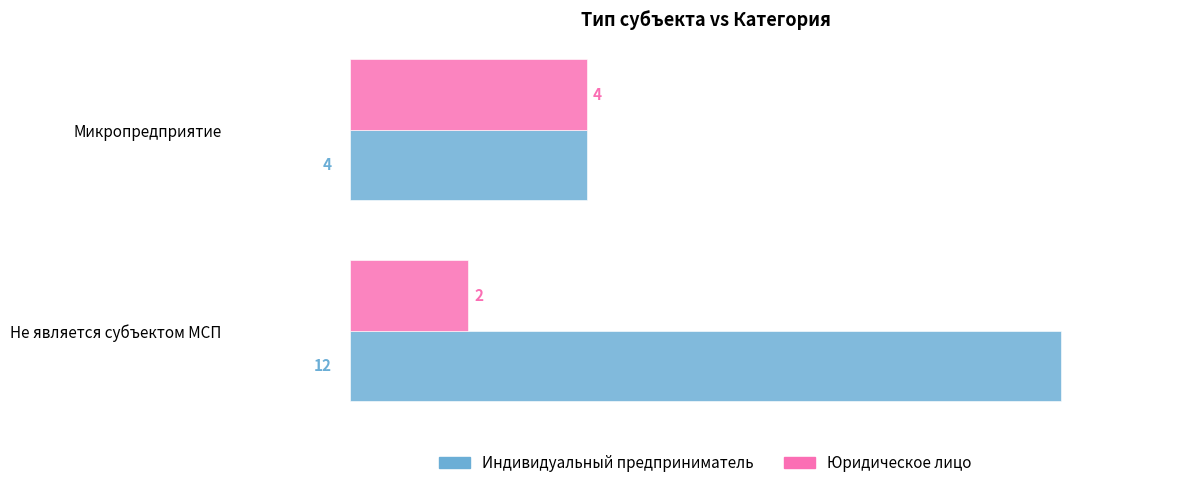

How many data points in Индивидуальный предприниматель are less than 12?

1